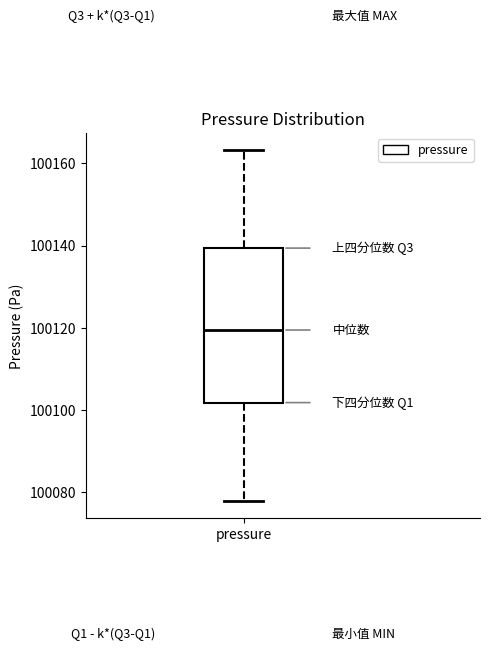

Where does the upper whisker of the box for pressure end on the y-axis? The values are not printed on the chart, so give them approximately, as read against the axis.

100164